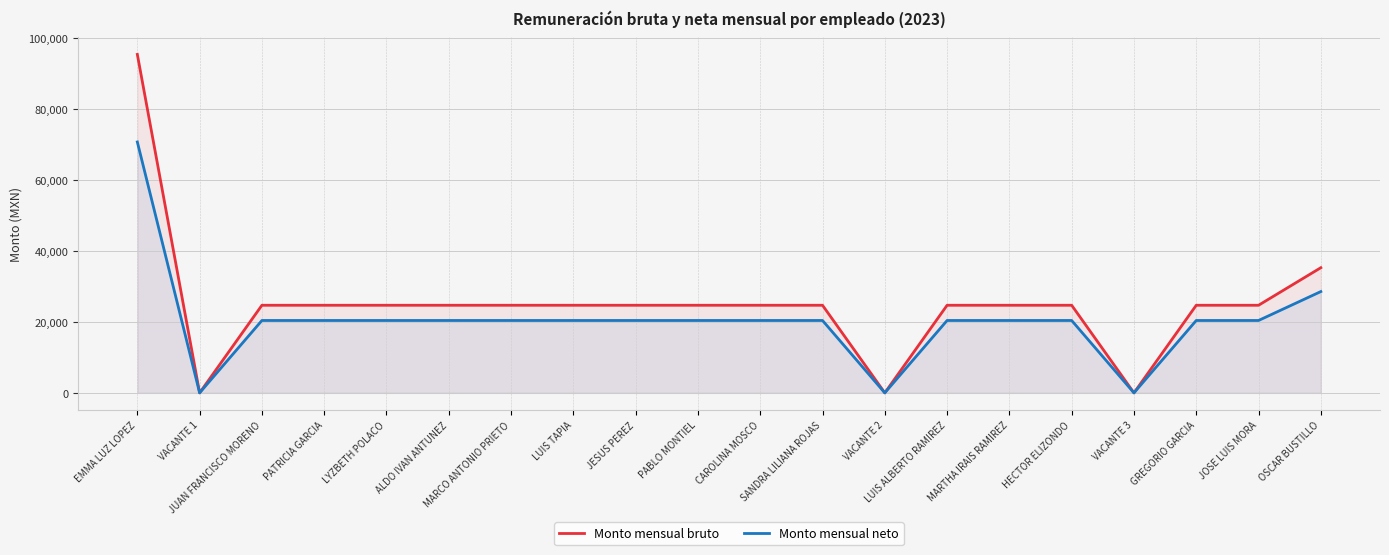

True or false: Monto mensual bruto and Monto mensual neto cross at least once.

False